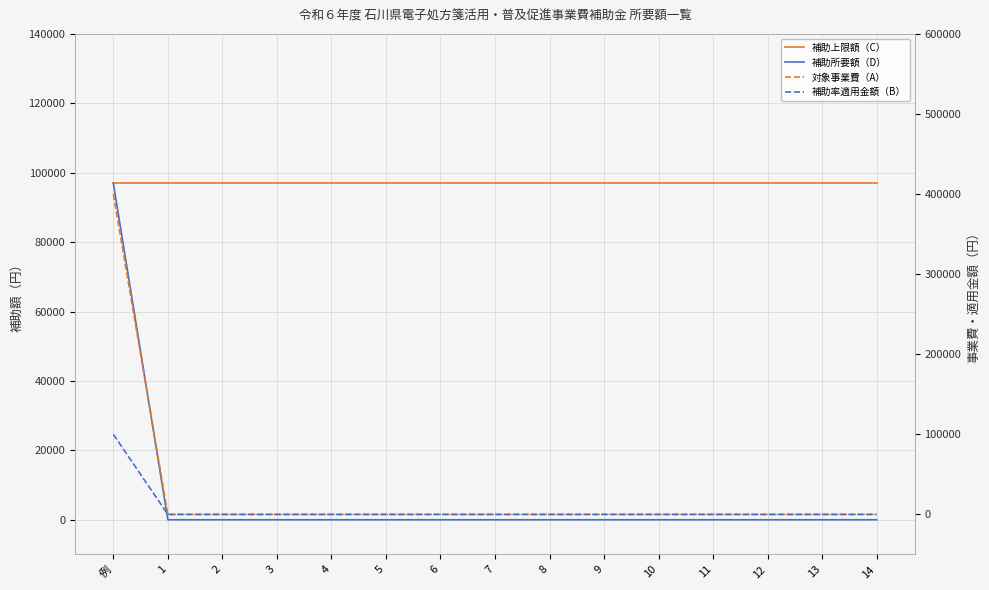

Between which two adjacent categories do 補助上限額（C） and 補助率適用金額（B） first intersect?

例 and 1